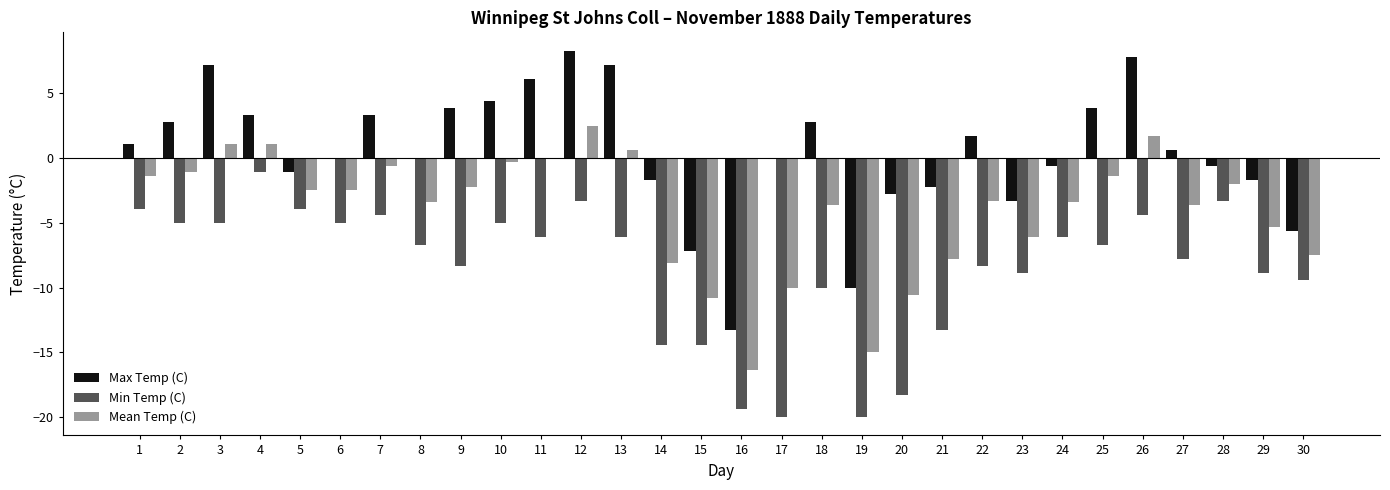

The Min Temp (C) series shows -8.3 at 22. True or false?

True